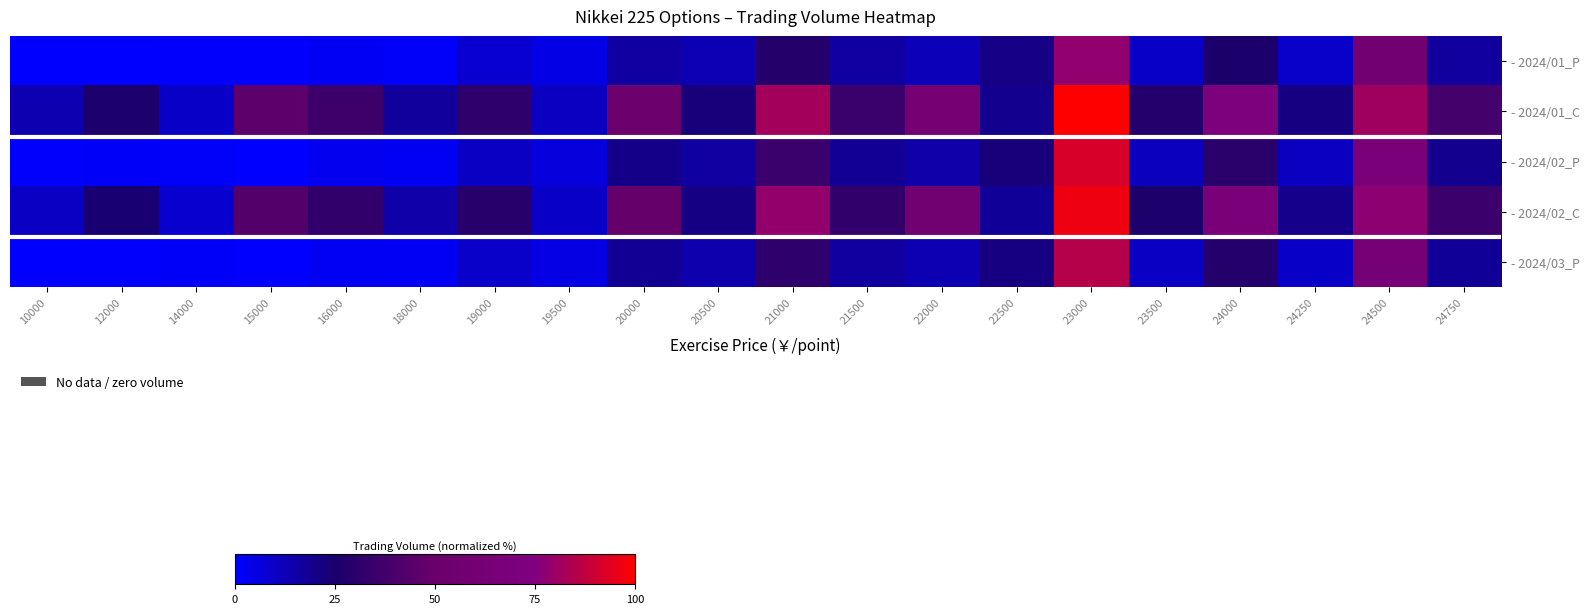

How many series are shown in this chart?

5